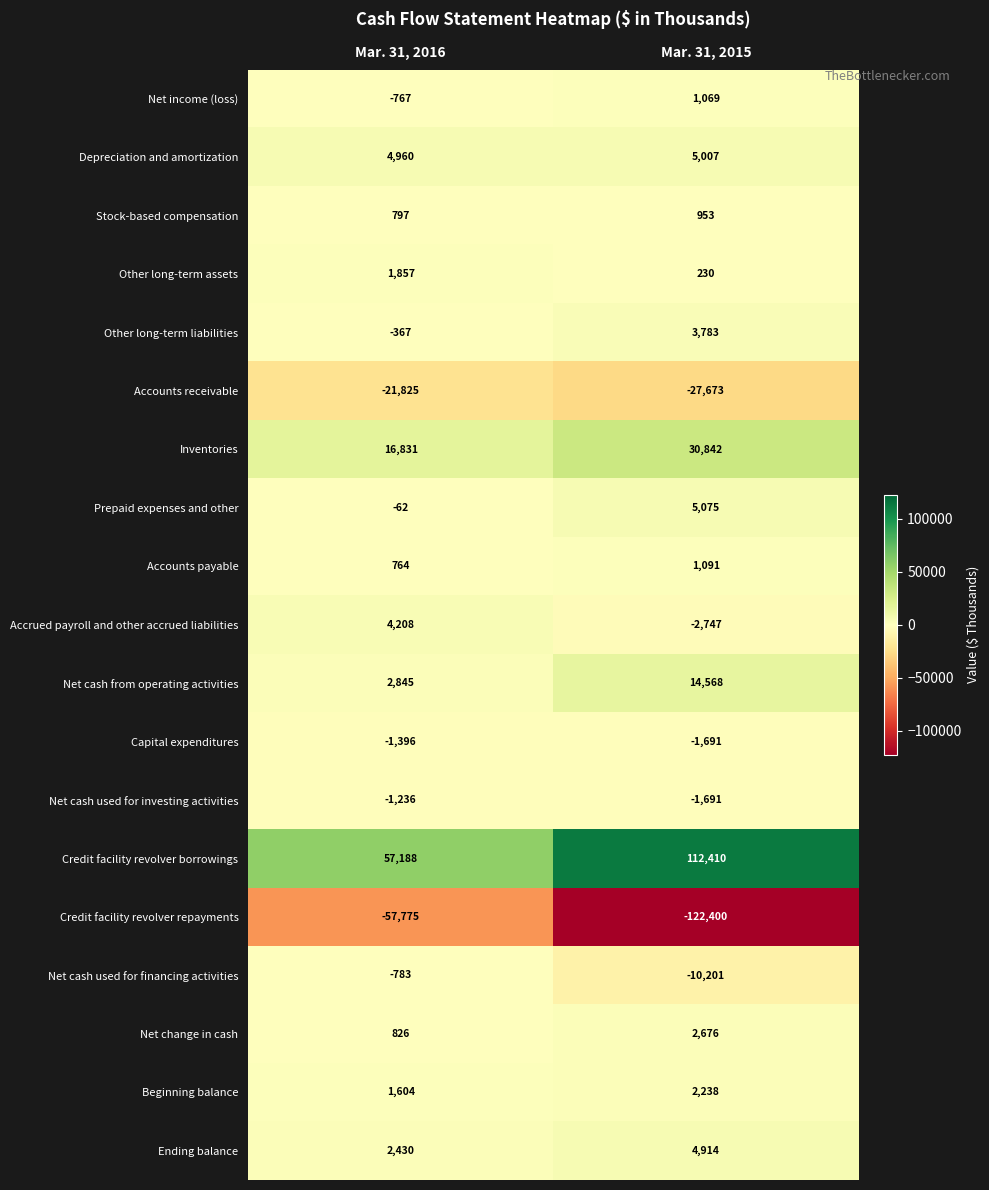

At which category is the sum across all series the highest?

Mar. 31, 2015